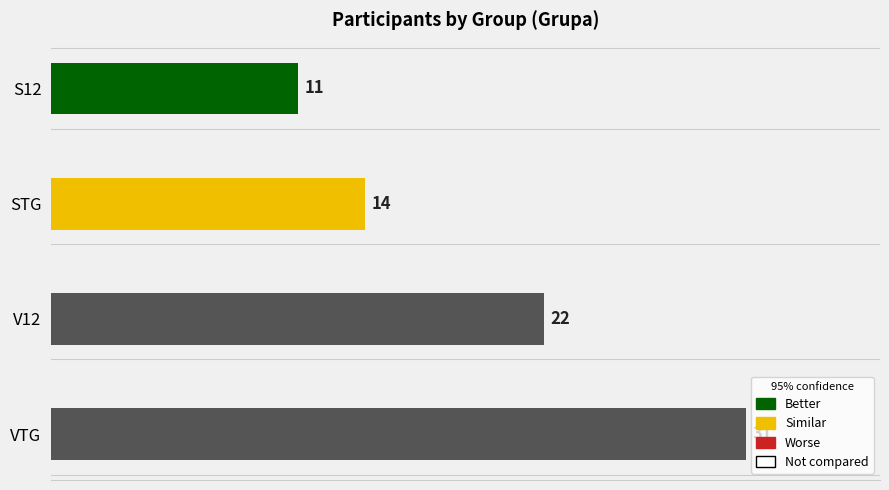

At which label is the value closest to 21?

V12